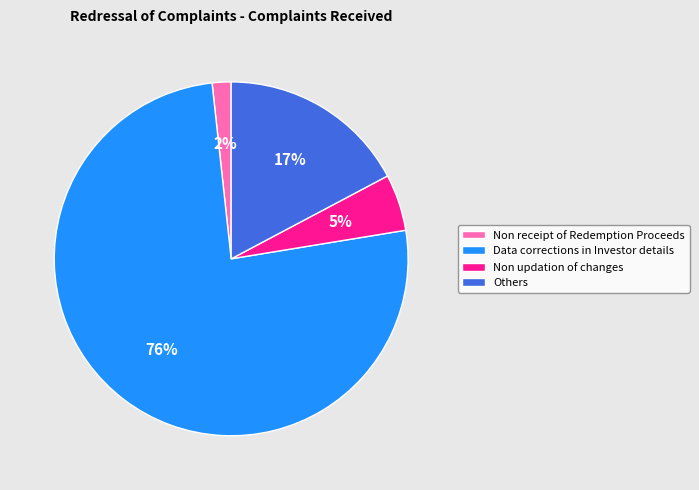

The Others slice represents 17% of the pie. True or false?

True